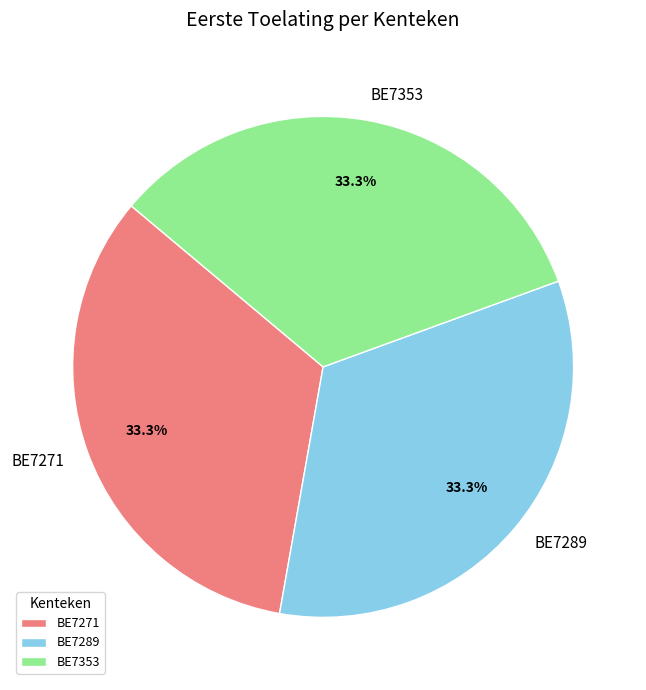

Combined, do BE7353 and BE7289 account for over 50%?

Yes